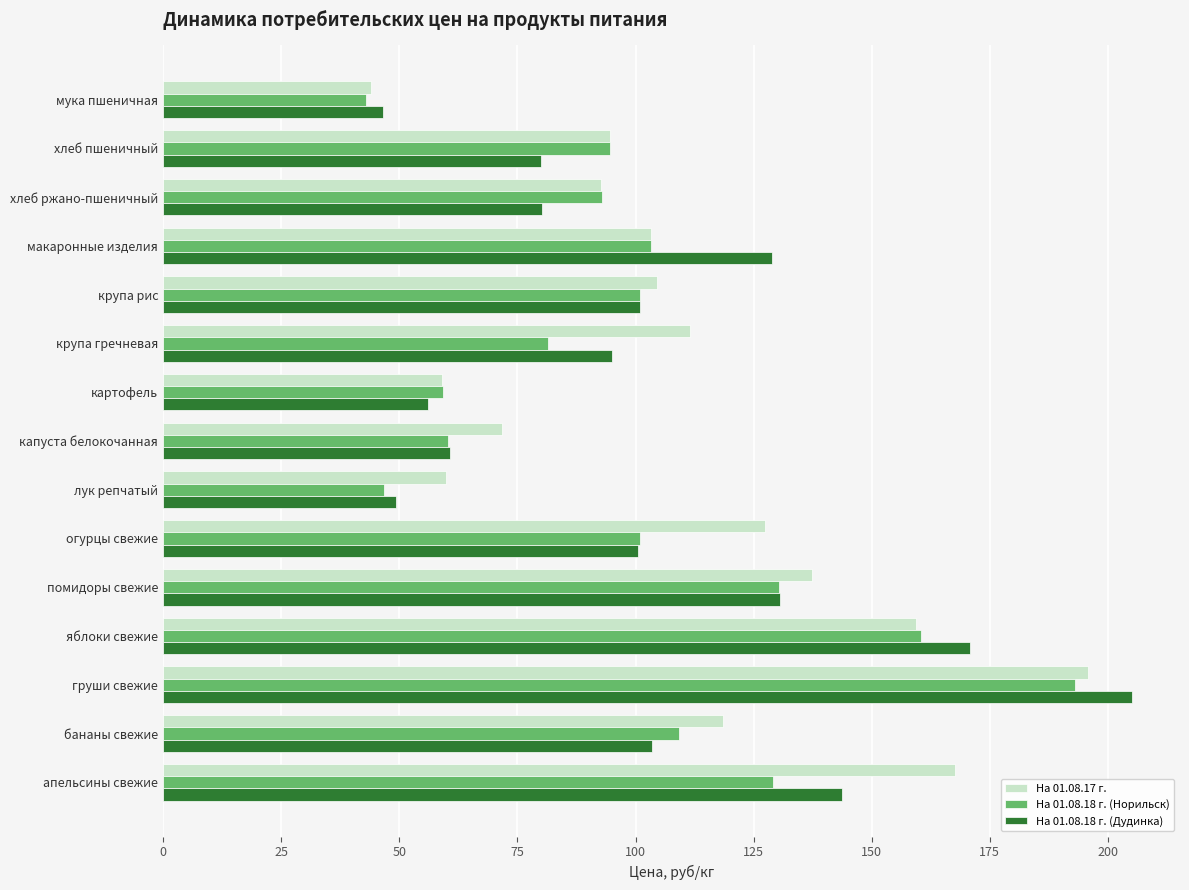

What is the sum of all На 01.08.18 г. (Норильск) values?

1505.2